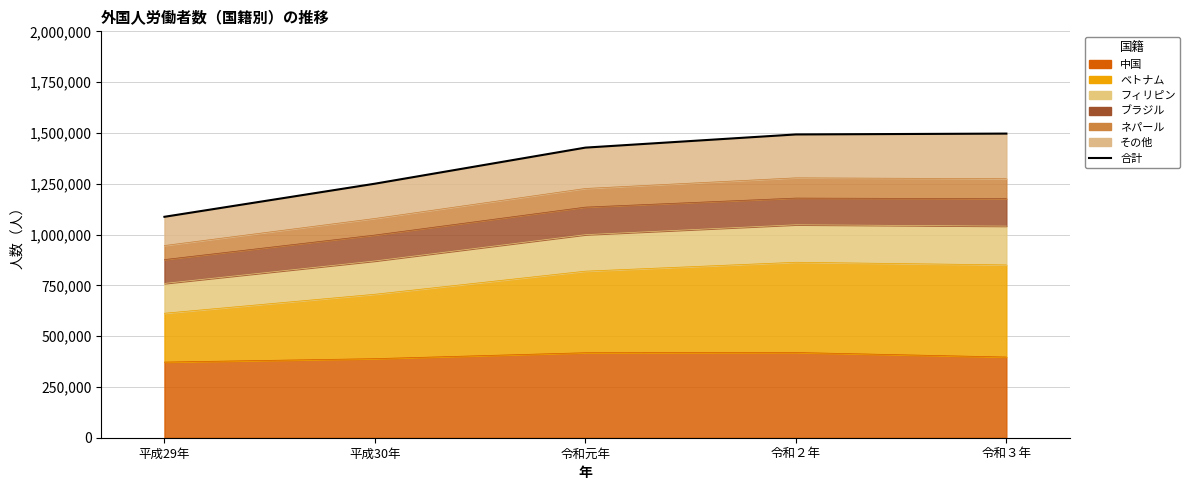

List the labels in order of value, largest first.

令和３年, 令和２年, 令和元年, 平成30年, 平成29年